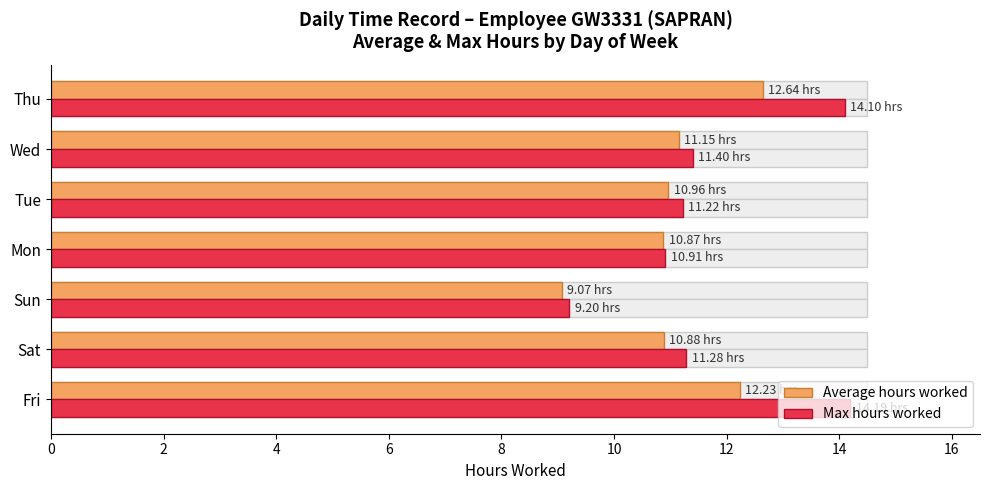

What is the total value across all series at Fri?

26.4